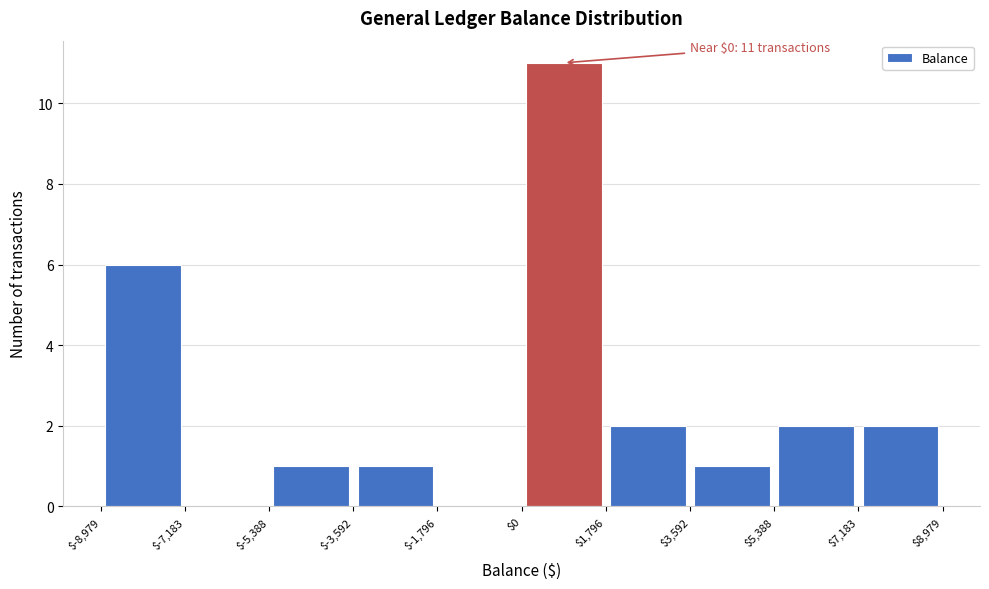

Which range on the x-axis has the tallest bar?

$0 to $1,796